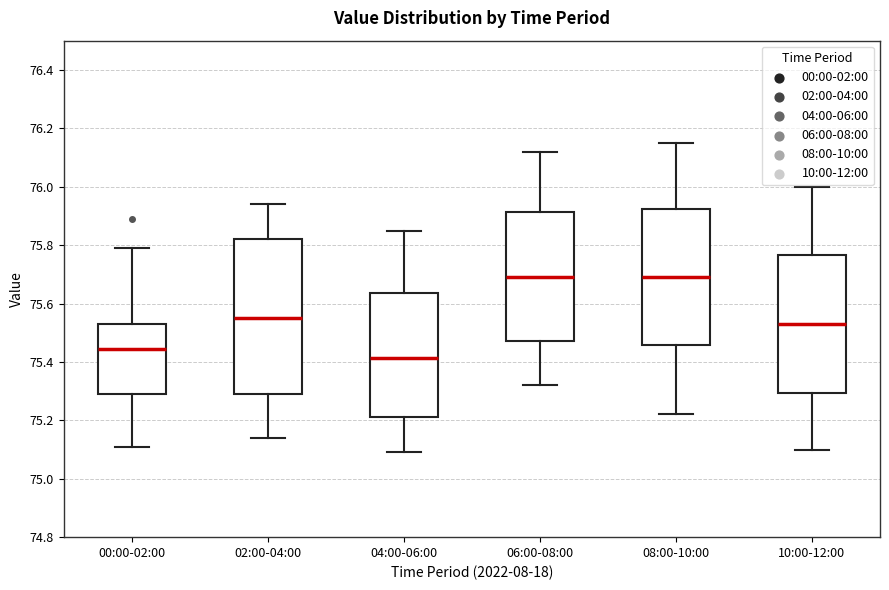

Comparing the boxes themselves (not the whiskers), which one is the tallest?

02:00-04:00